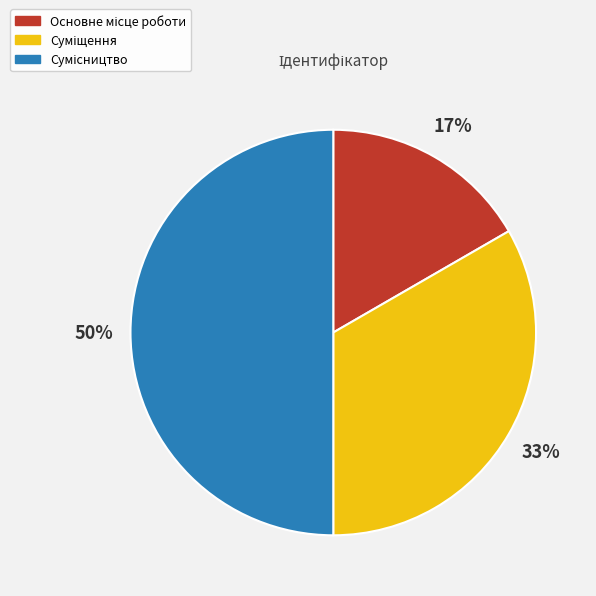

Count the number of slices in the pie.

3